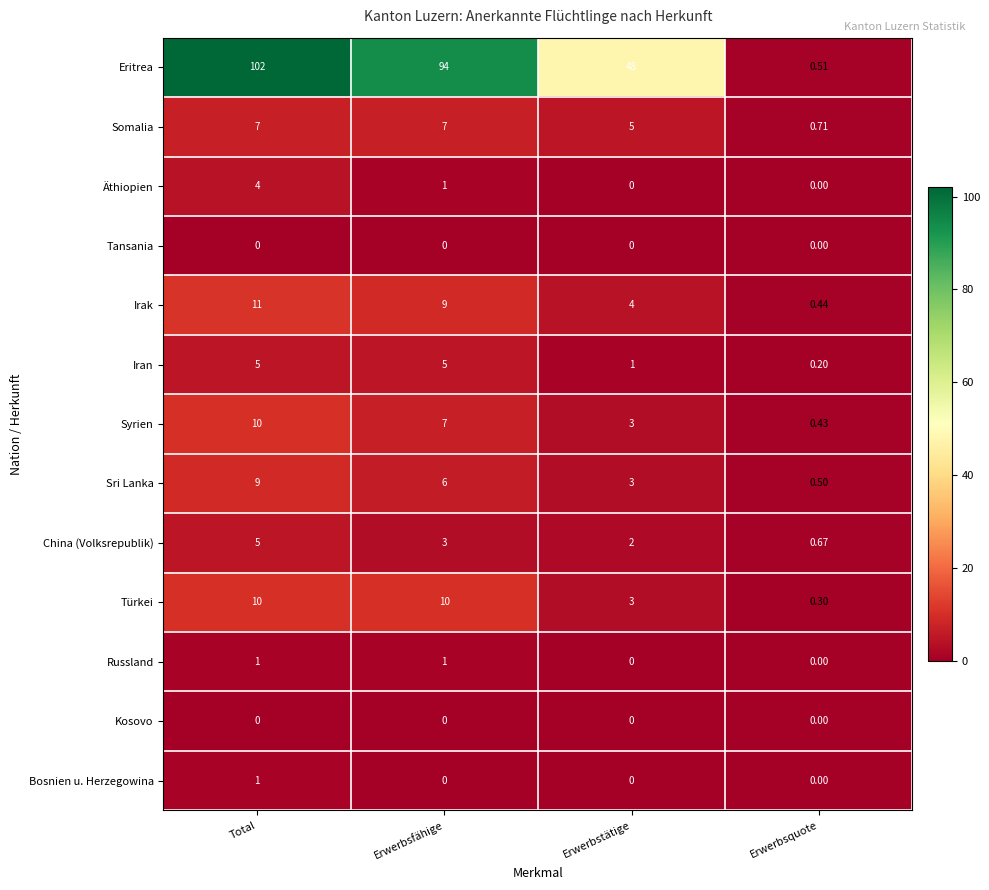

Which category has the highest value in the China (Volksrepublik) series?

Total